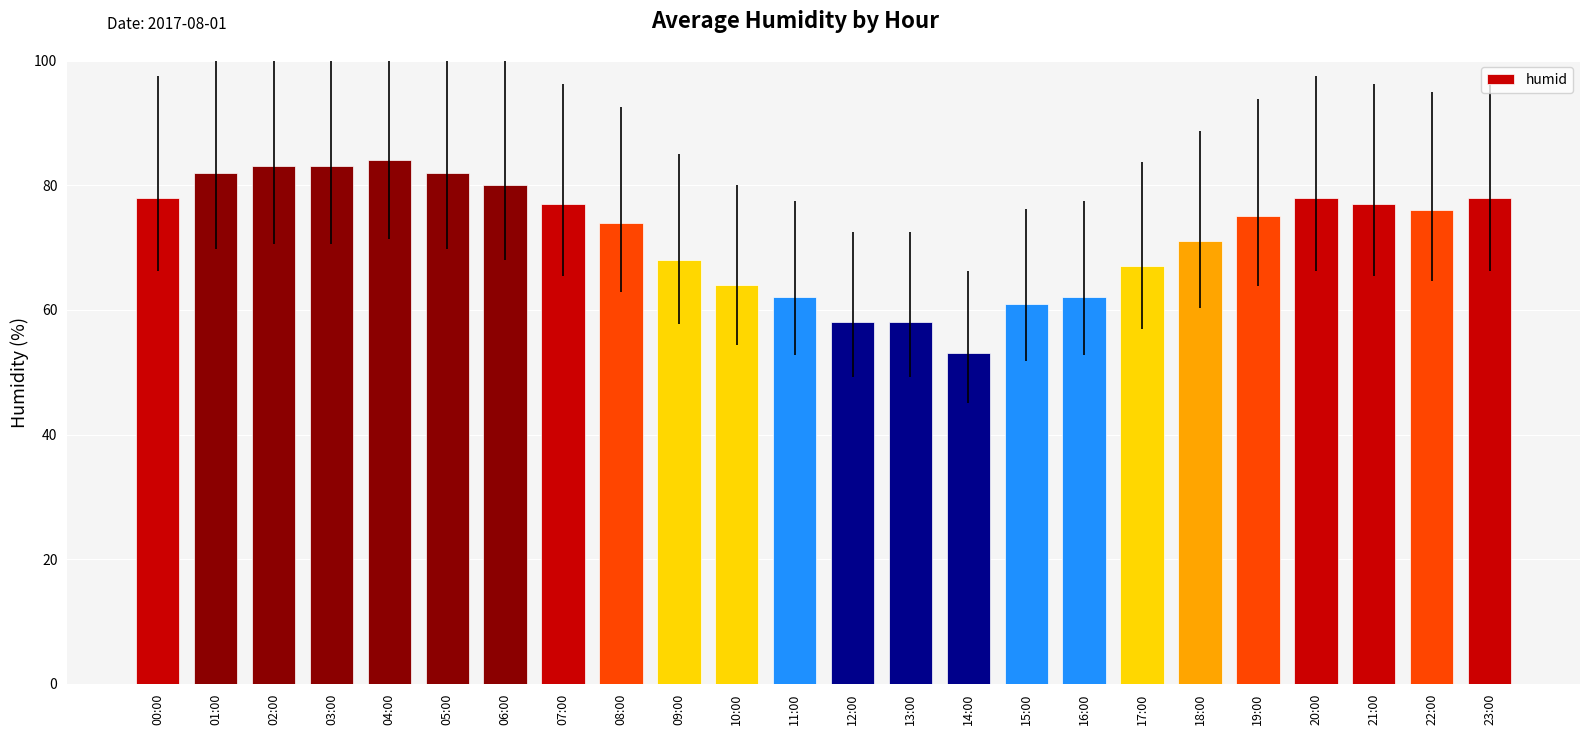

How many series are shown in this chart?

1